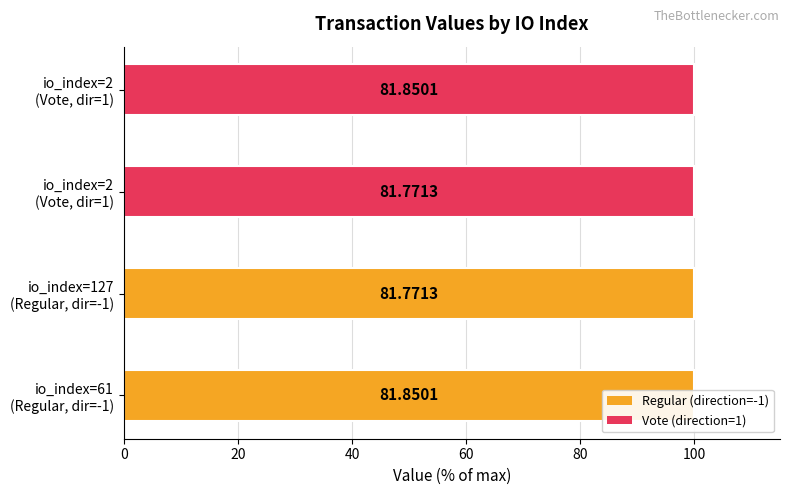

Reading left to right, extract all data points from this chart.

100.0	99.9	99.9	100.0